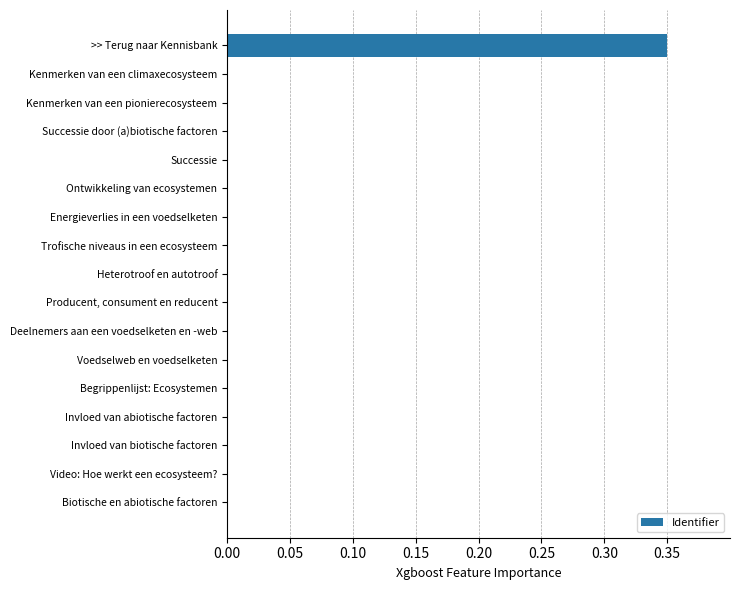

What is the sum of all values?

0.4